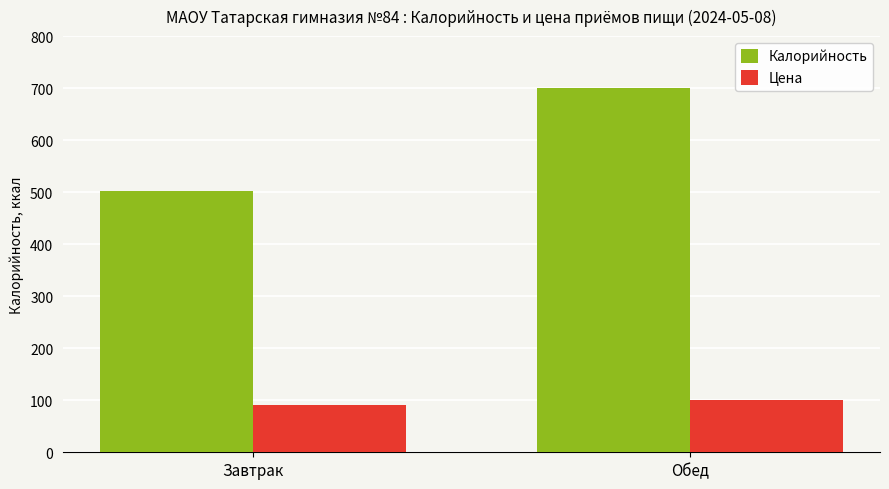

What is the greatest value displayed?

700.5